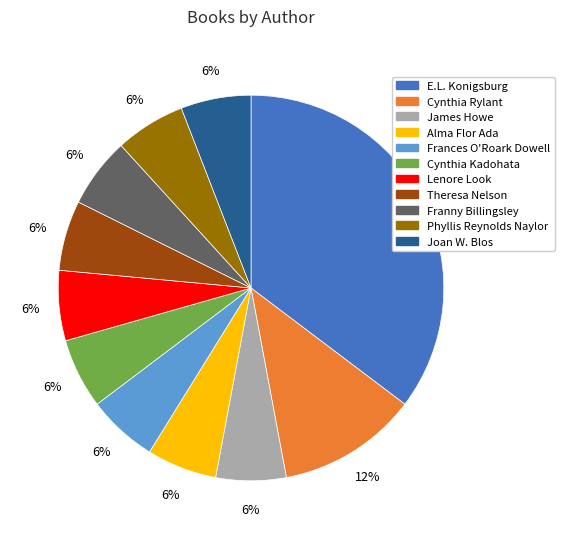

What percentage is the E.L. Konigsburg slice, to the nearest percent?

35%